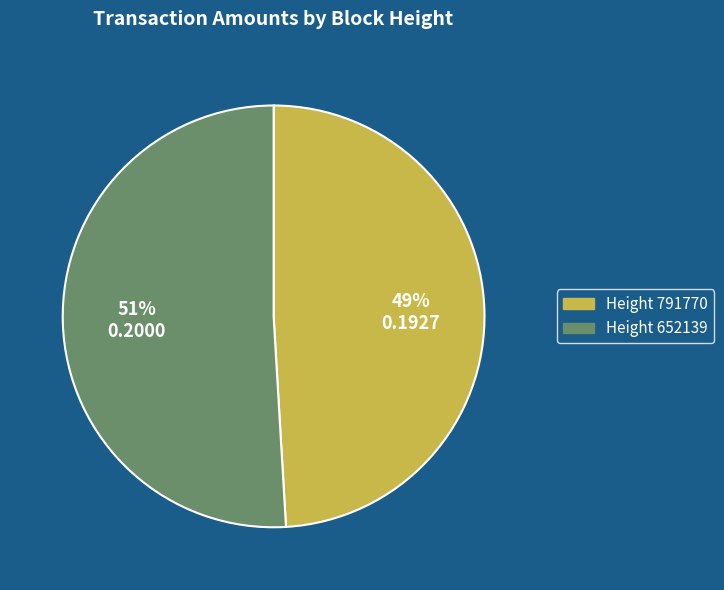

To the nearest percent, what is the difference between the largest and smallest slice percentages?

2%